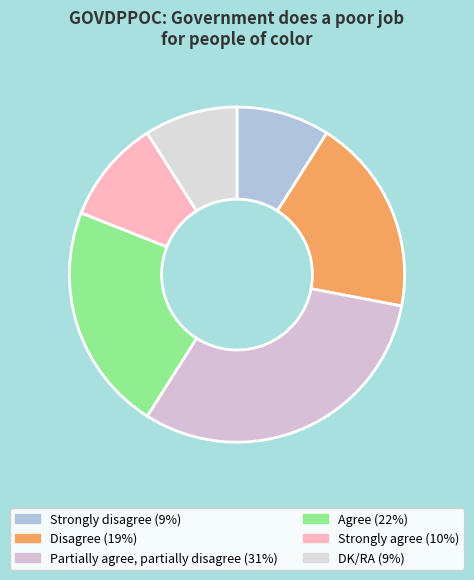

Count the number of slices in the pie.

6